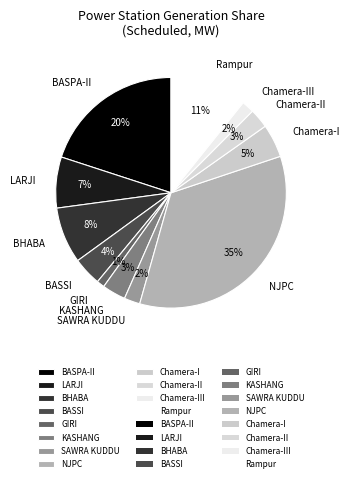

To the nearest percent, what is the combined percentage of LARJI and KASHANG?

10%